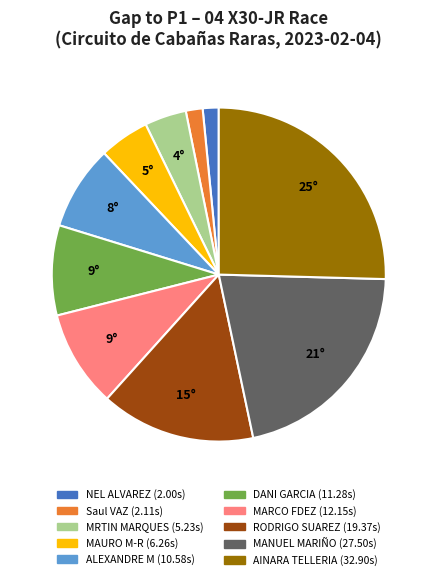

Is there a majority slice in this chart?

No